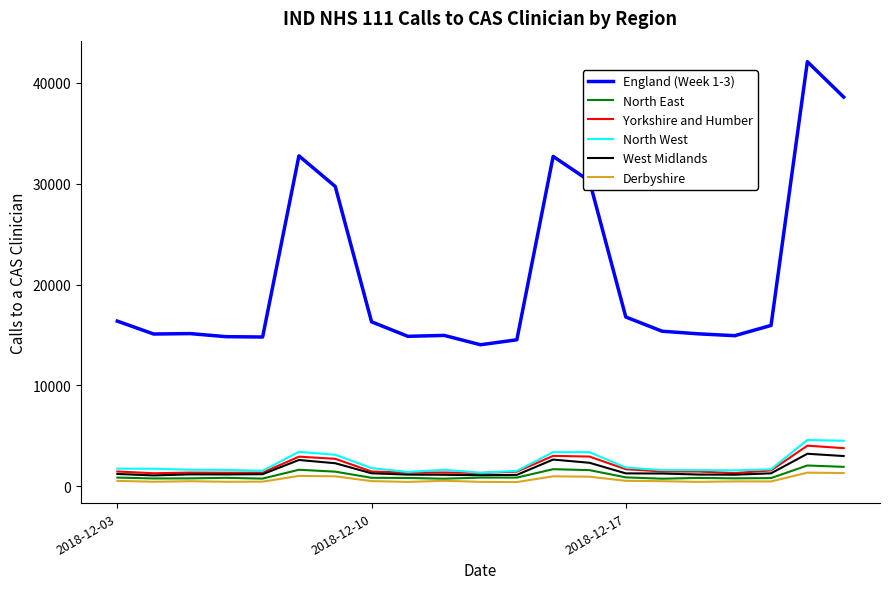

Which series has the largest range (max minus min)?

England (Week 1-3)